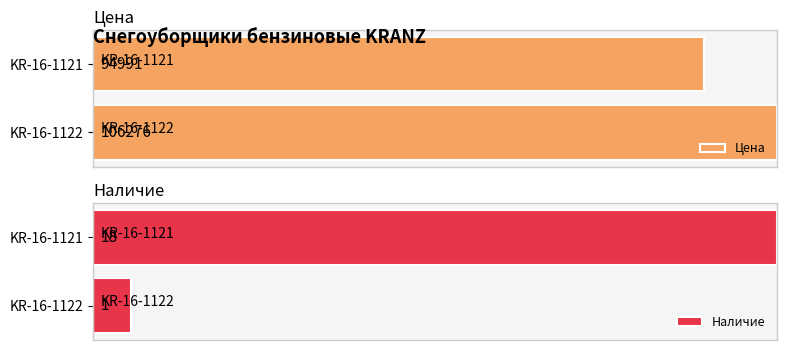

What is the difference between the Цена values at KR-16-1122 and KR-16-1121?

11285